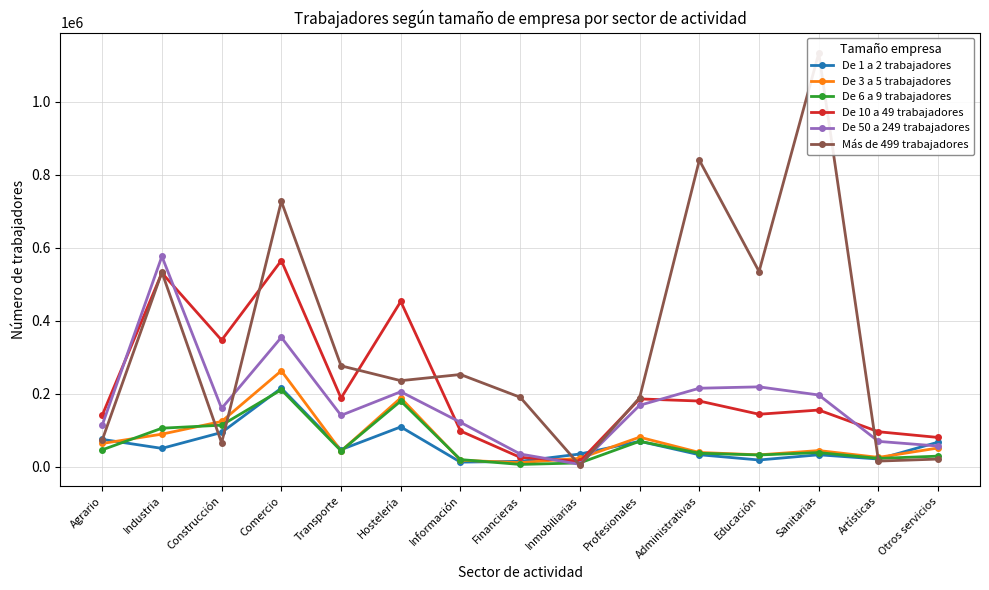

What is the spread (max minus min) of values at Hostelería?

343438